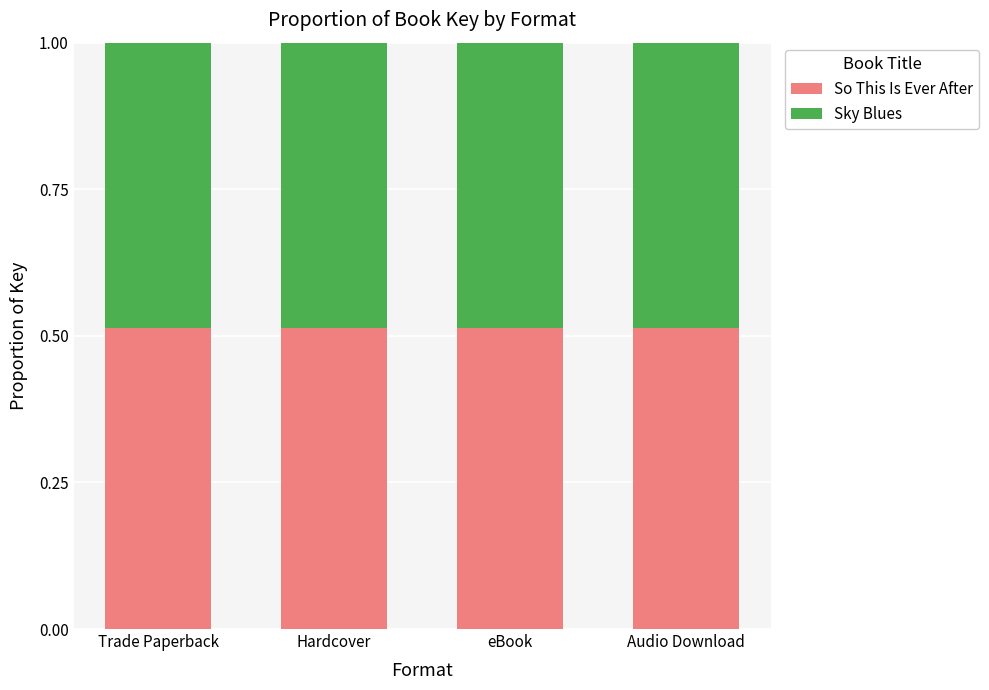

Is it true that So This Is Ever After equals 0.8 at Audio Download?

False